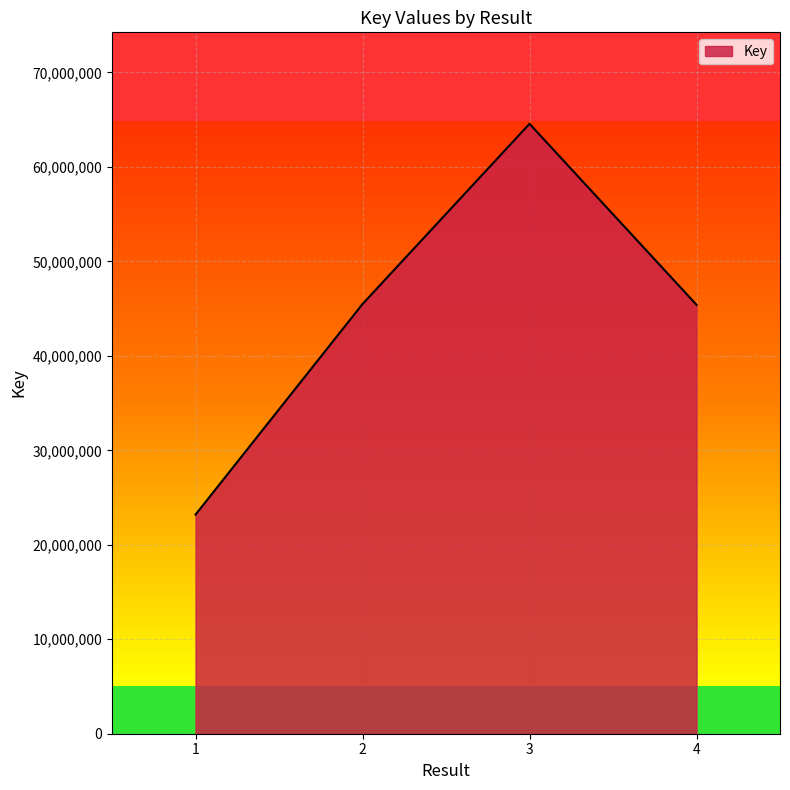

The chart shows a value of 45406630 at 4. True or false?

True